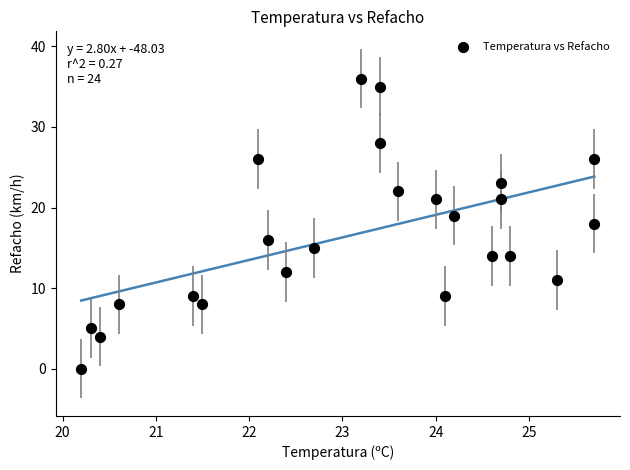

What is the range of Y values (max minus min)?

36